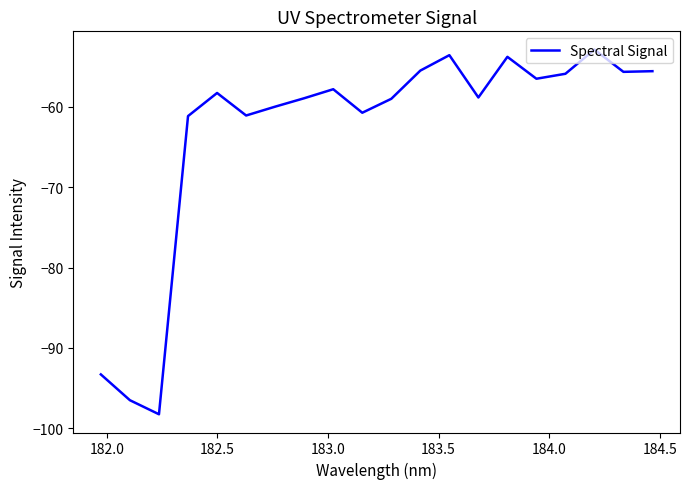

What is the maximum value shown in the chart?

-52.9